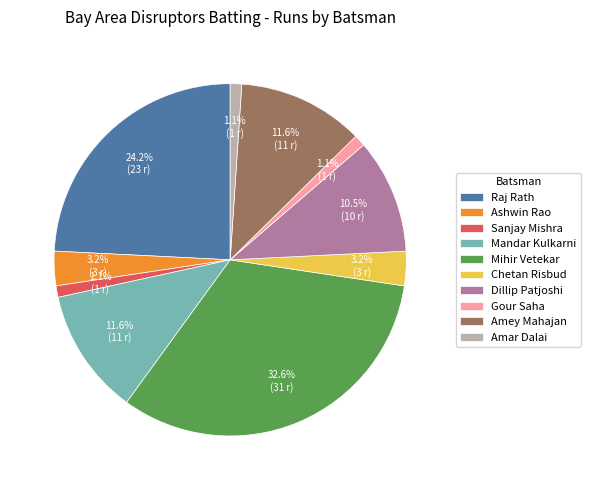

To the nearest percent, what is the difference between the Raj Rath and Sanjay Mishra slice percentages?

23%